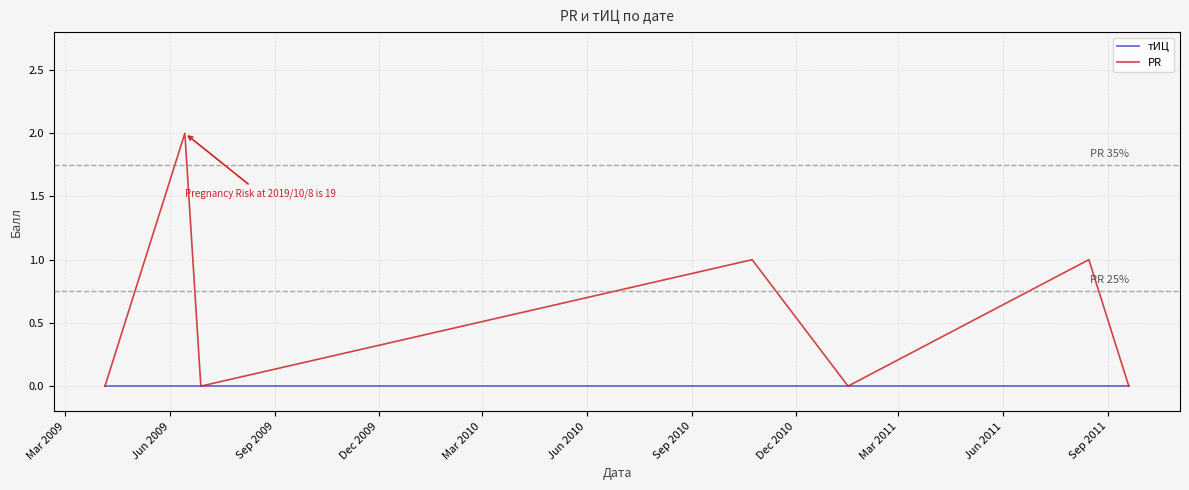

Rank the series by their average value, from lowest to highest.

тИЦ, PR